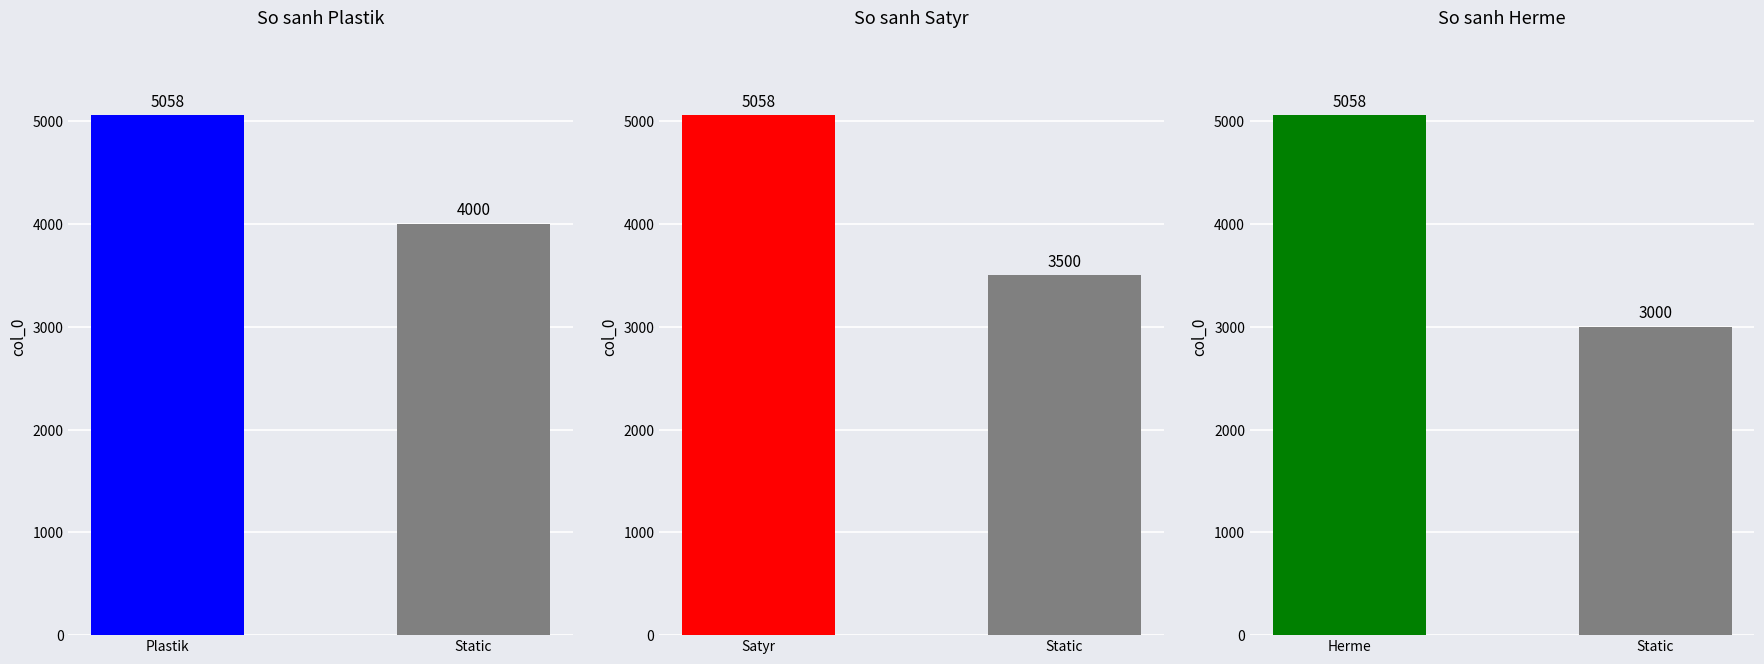

List the series in order of their overall mean, lowest first.

Herme, Satyr, Plastik